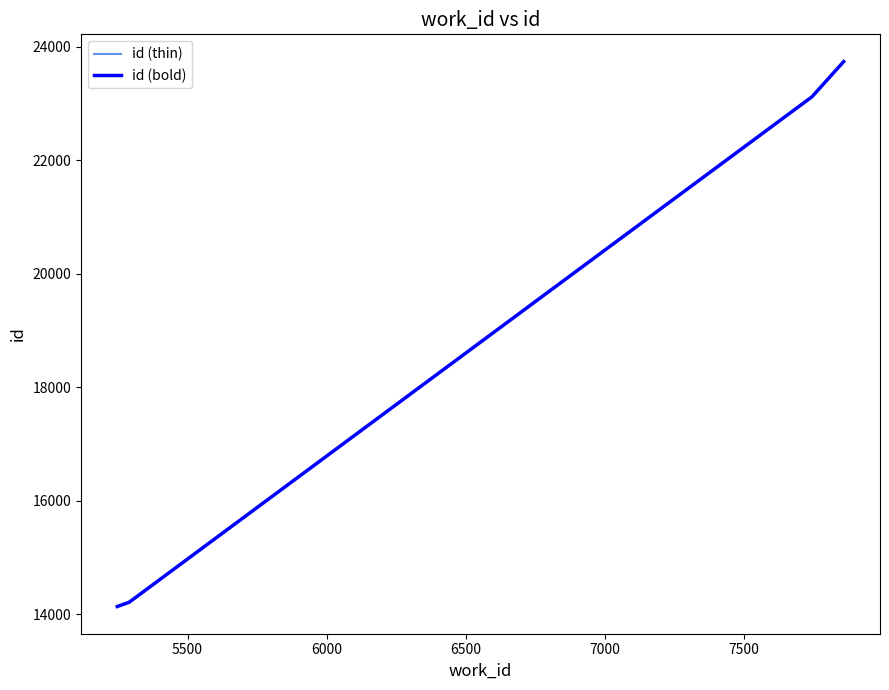

What is the value of the id (bold) point at the 2nd from the left?

14210